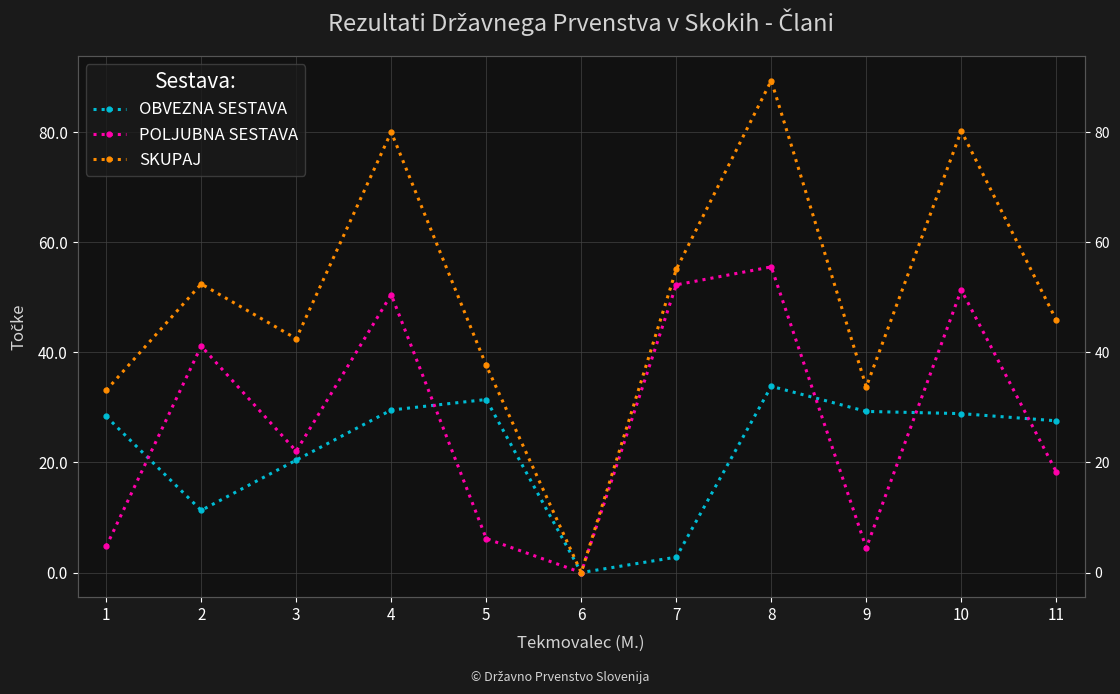

True or false: SKUPAJ and POLJUBNA SESTAVA intersect in this chart.

False